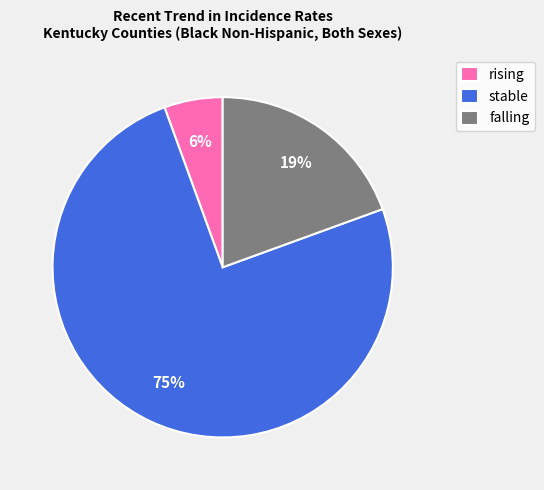

To the nearest percent, what percentage of the pie is falling?

19%